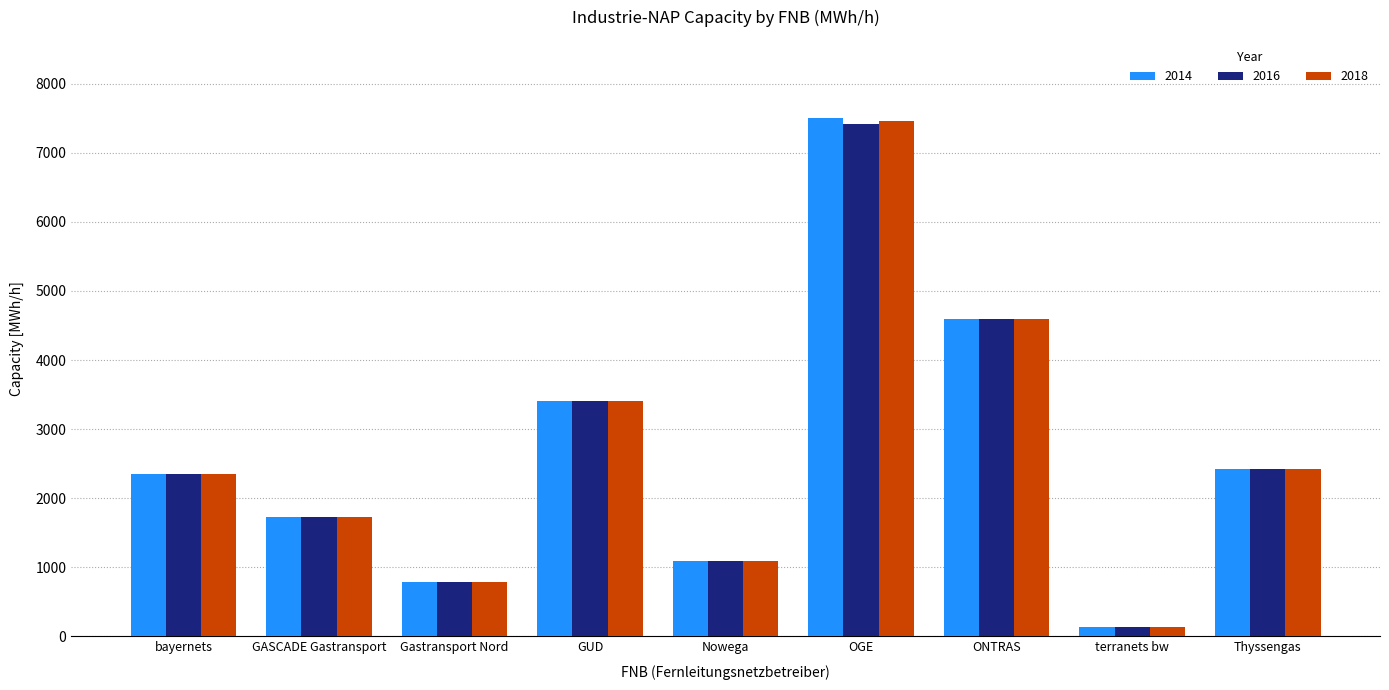

At which label does 2016 reach its peak?

OGE